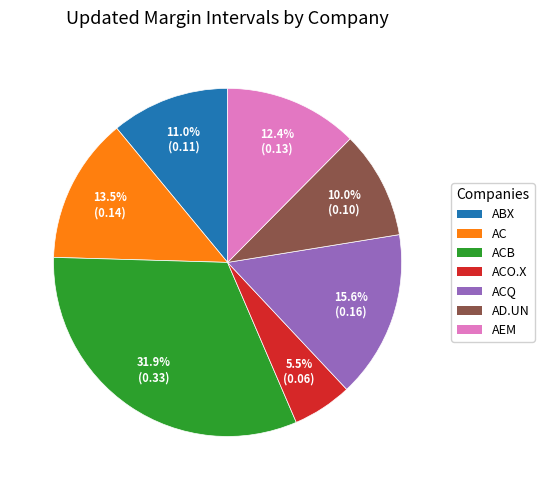

Does any single category account for the majority?

No